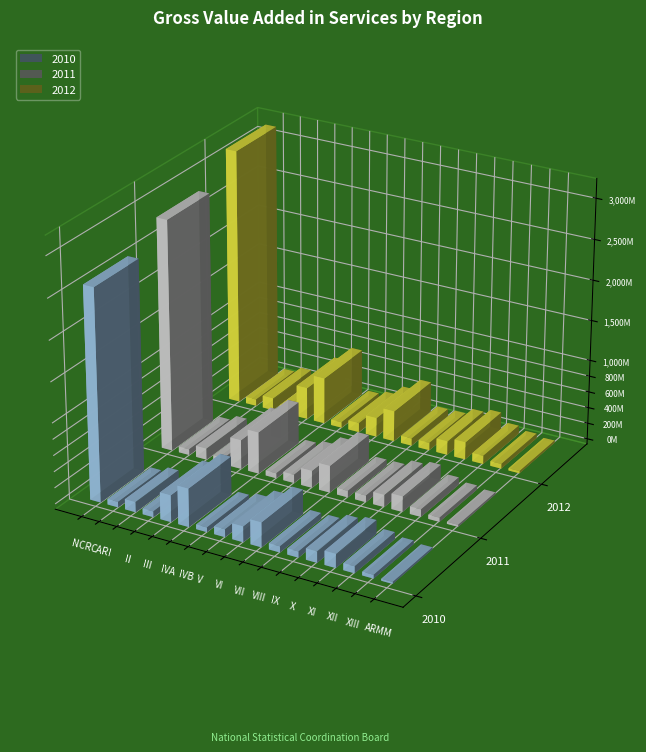

What is the smallest value displayed?

23864179